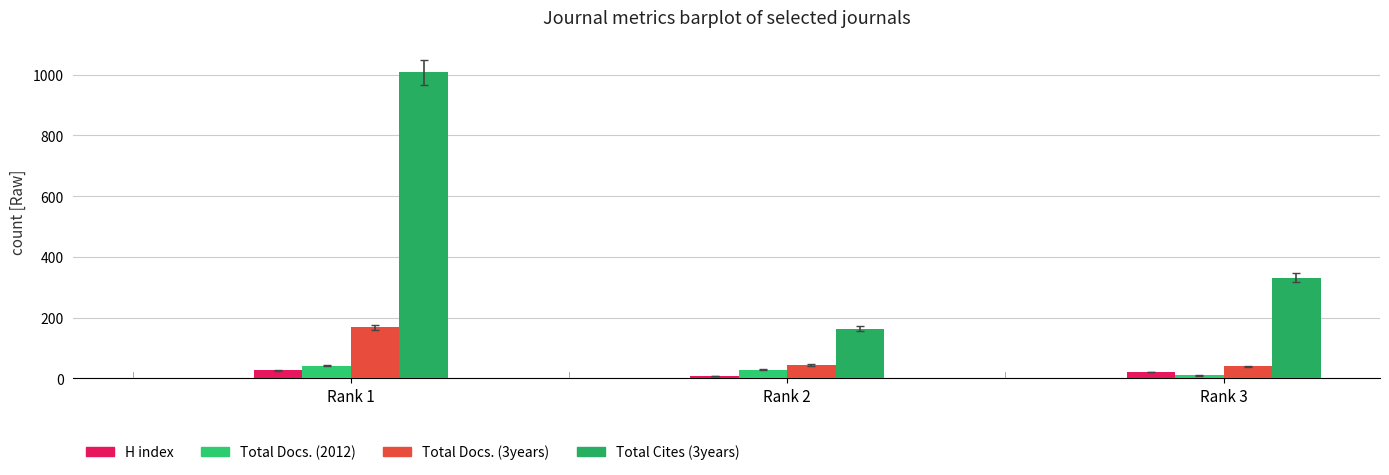

At how many categories does at least one series exceed 858?

1